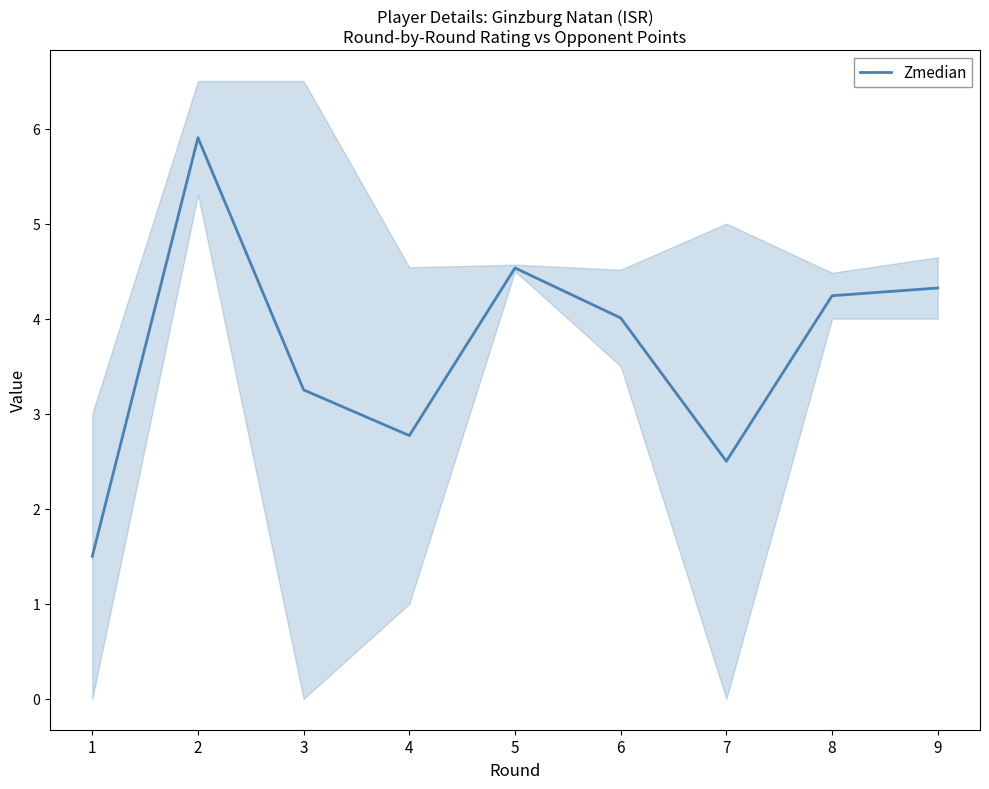

What is the change in value from 7 to 8?

+1.7